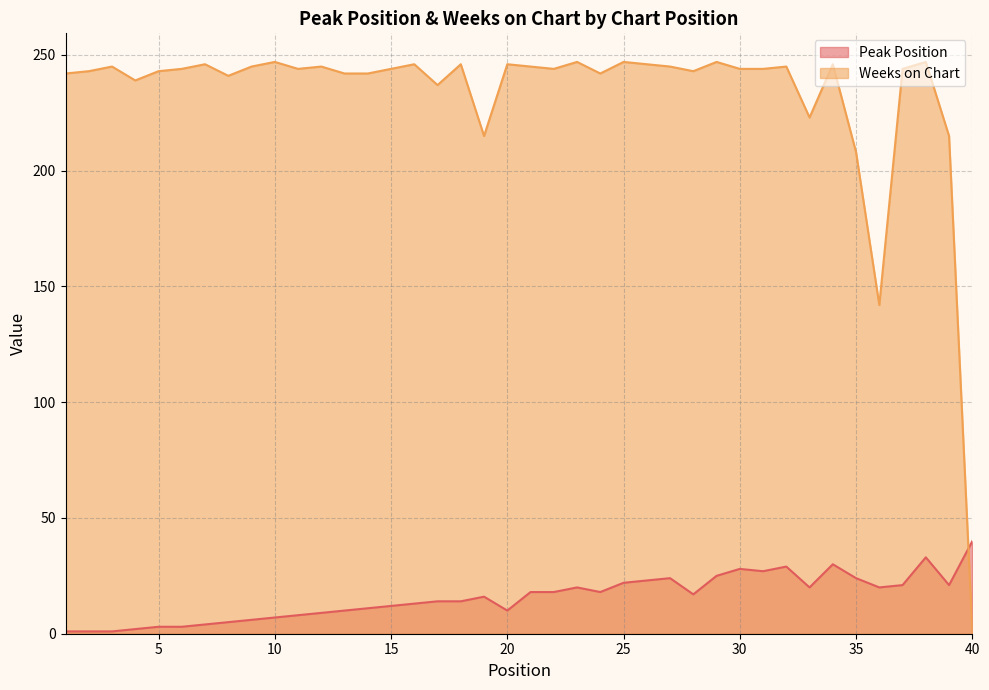

Reading right to left, extract all data points from this chart.

Peak Position: 40	21	33	21	20	24	30	20	29	27	28	25	17	24	23	22	18	20	18	18	10	16	14	14	13	12	11	10	9	8	7	6	5	4	3	3	2	1	1	1
Weeks on Chart: 1	215	247	244	142	208	246	223	245	244	244	247	243	245	246	247	242	247	244	245	246	215	246	237	246	244	242	242	245	244	247	245	241	246	244	243	239	245	243	242